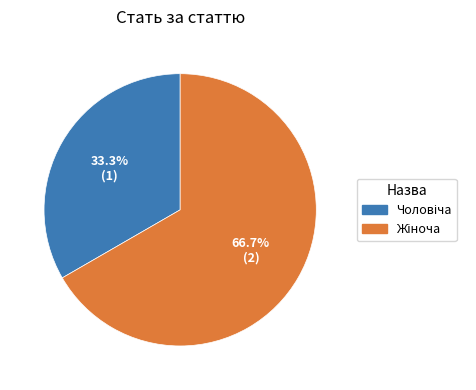

Which category has the biggest portion of the pie?

Жіноча